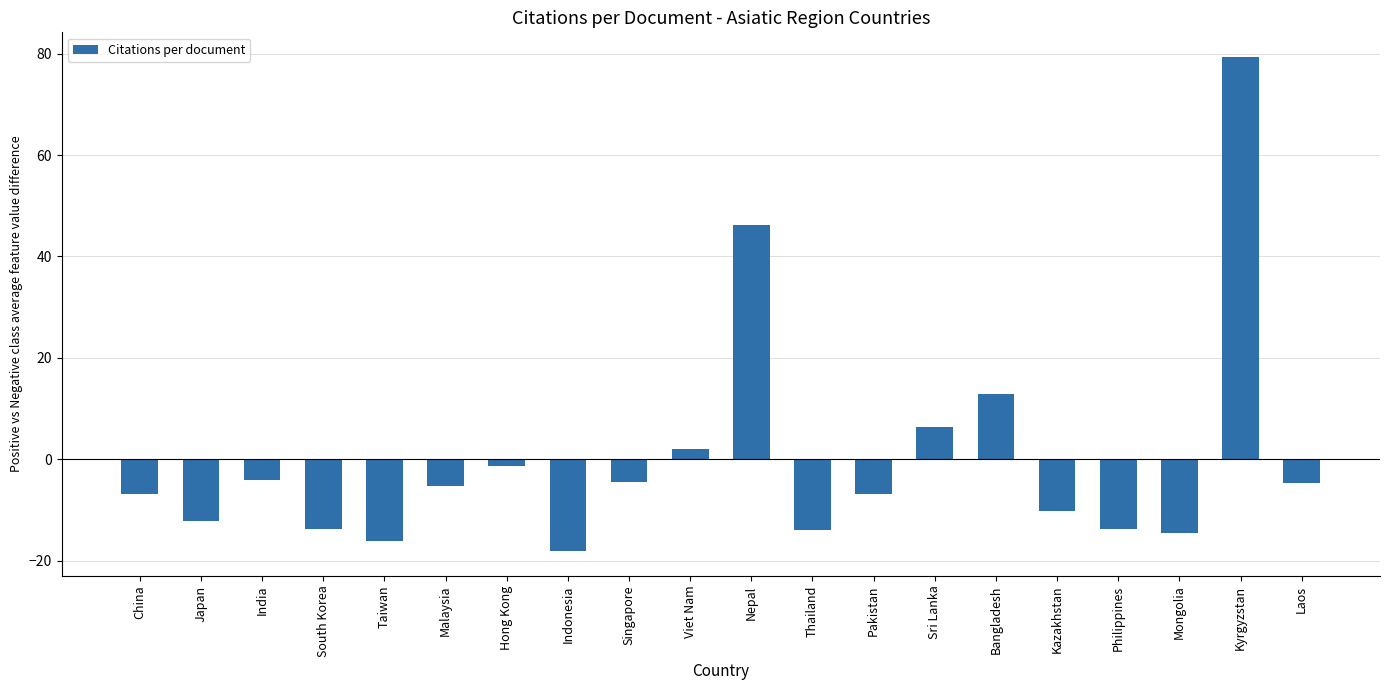

What is the greatest value displayed?

79.4